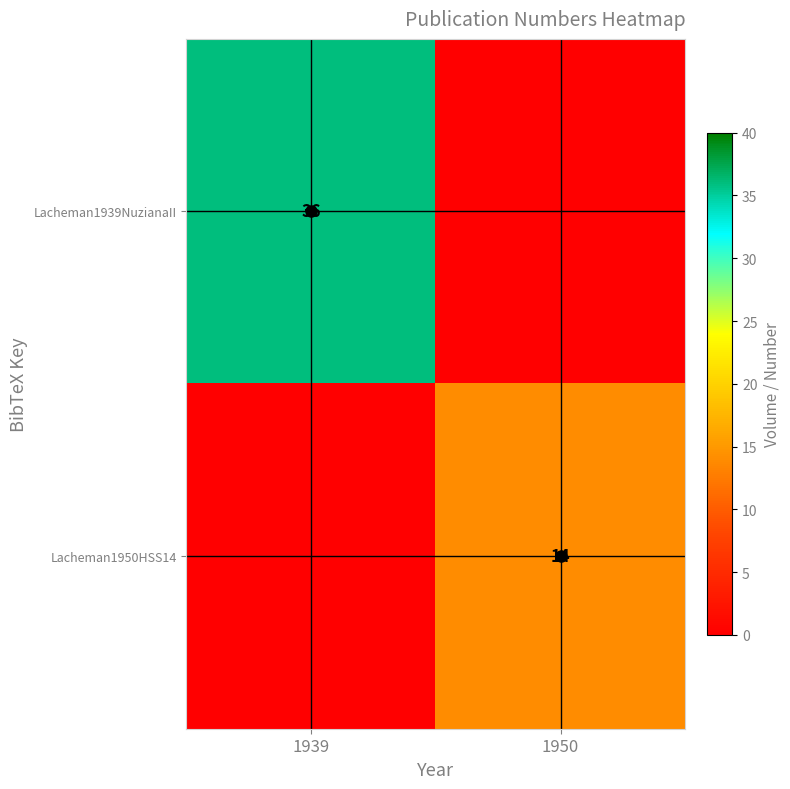

How many categories are shown in the chart?

2